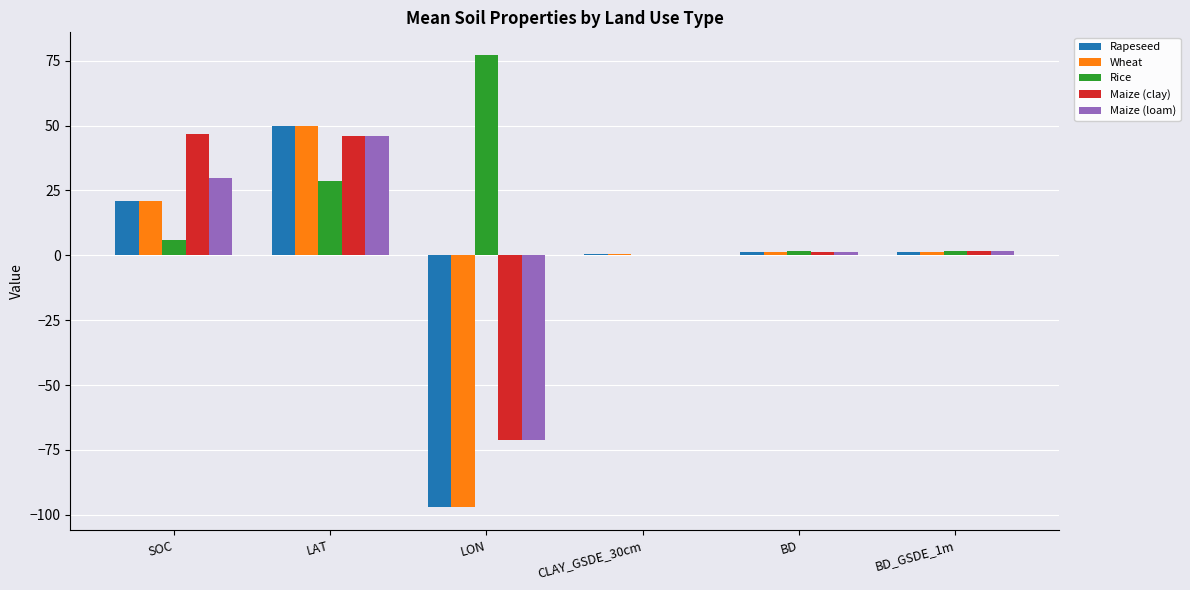

What value does the Rapeseed series have at SOC?

21.0